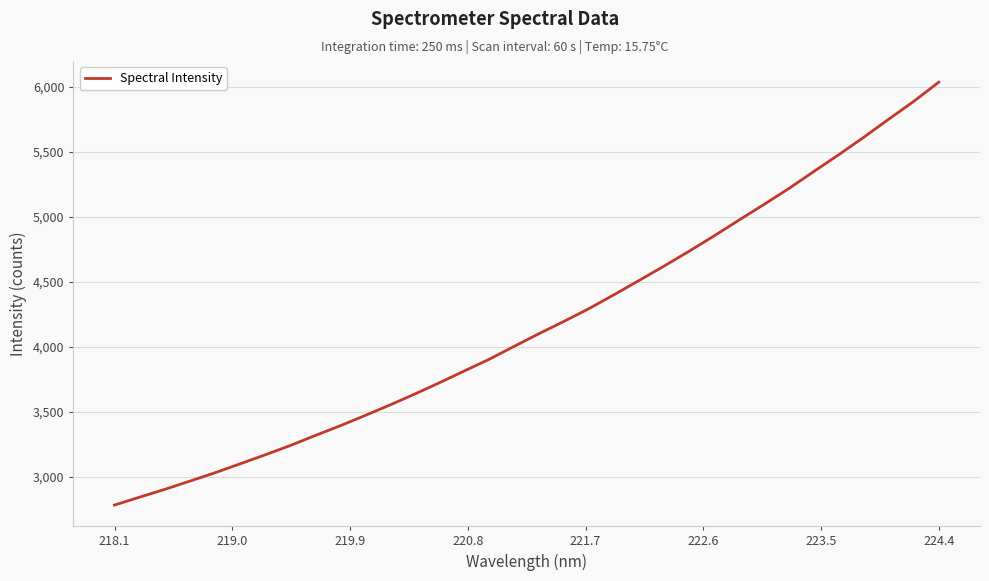

What is the maximum value shown in the chart?

6036.7